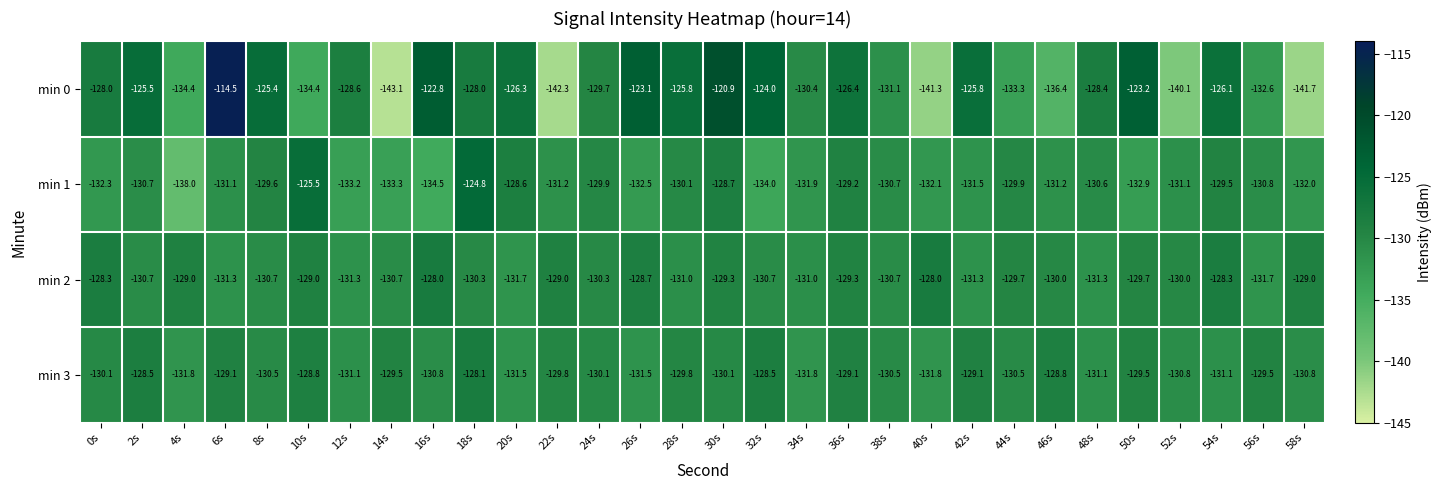

Which series has the largest total across all categories?

min 0